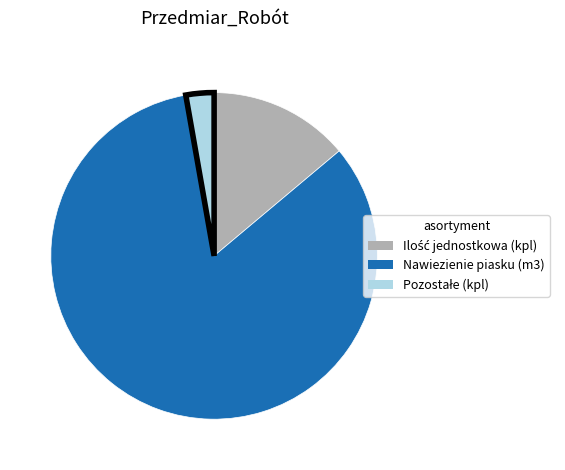

How many segments does this pie chart have?

3